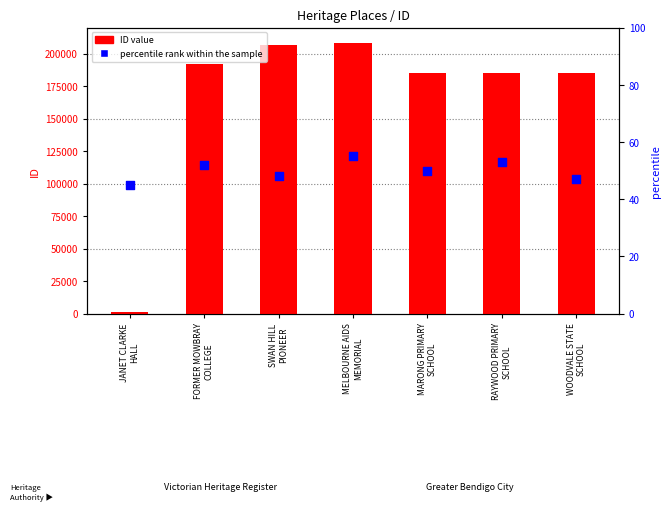

Which series reaches the maximum Y coordinate?

ID value